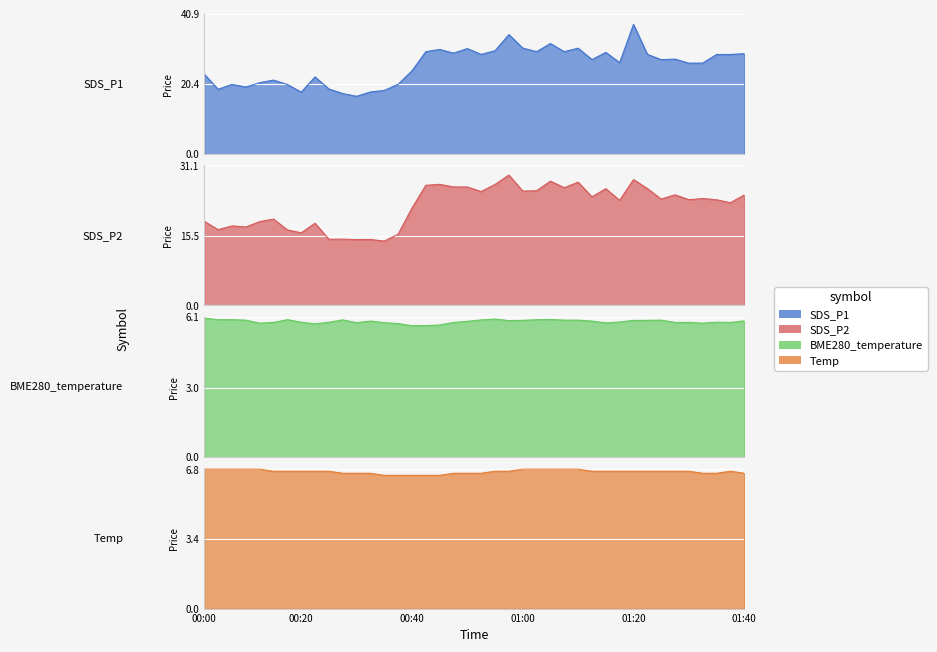

Which has a higher value, 01:10 or 00:40?

01:10